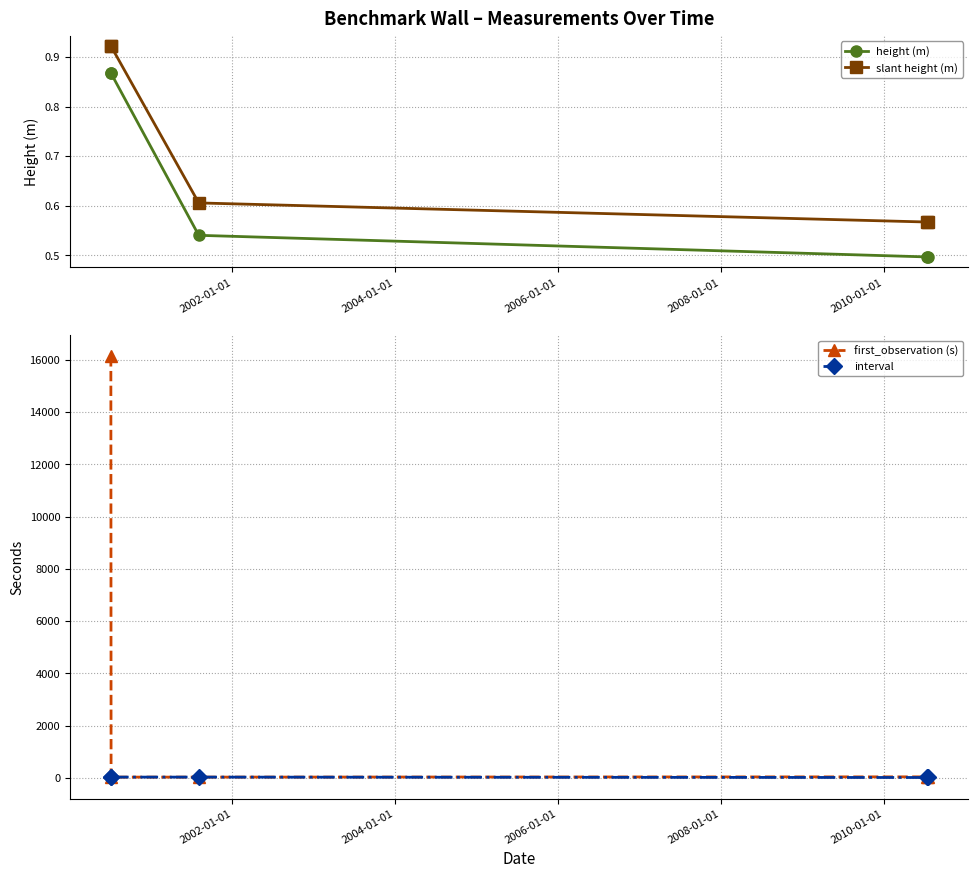

True or false: interval and height (m) cross at least once.

False